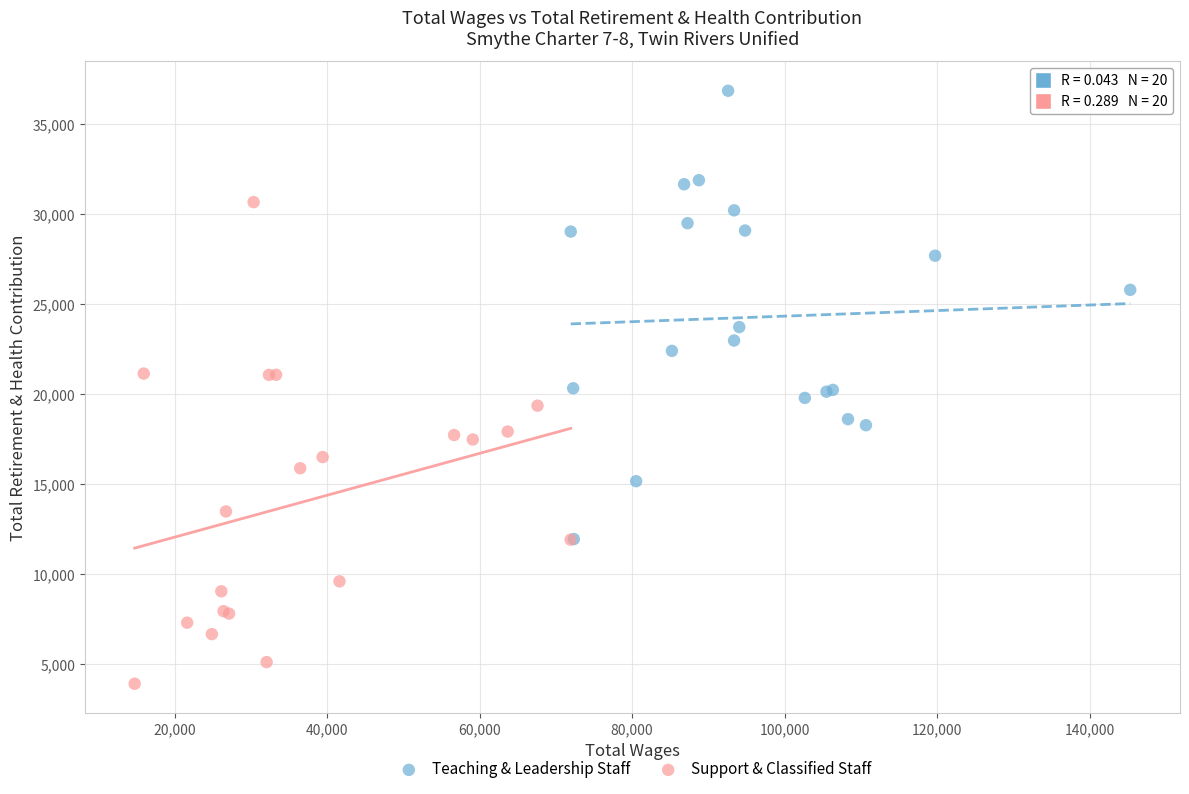

Which series has the largest Y range (max minus min)?

Support & Classified Staff